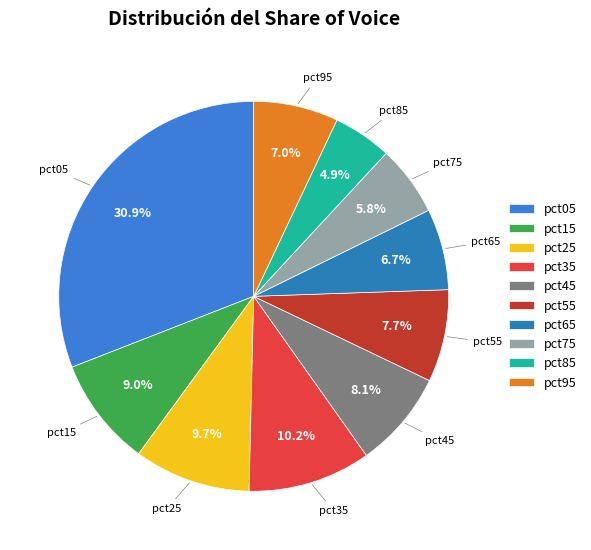

How many slices are in this pie chart?

10